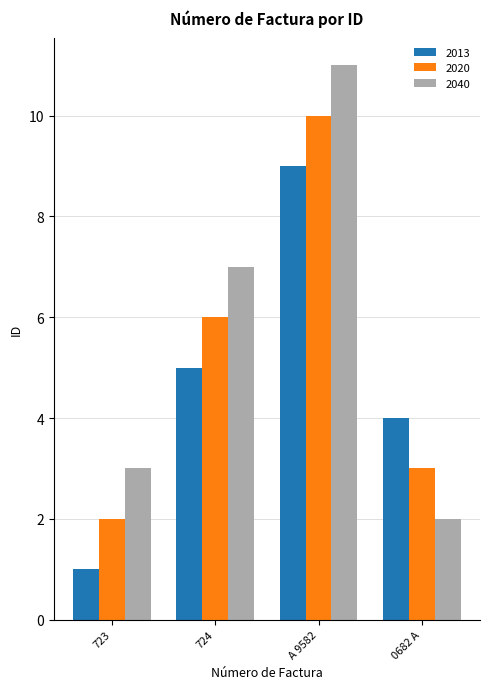

List the labels in order of 2013 value, smallest first.

723, 0682 A, 724, A 9582